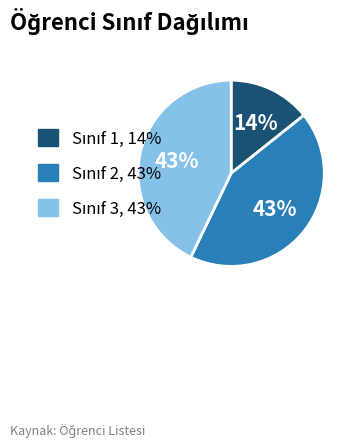

To the nearest percent, what is the difference between the largest and smallest slice percentages?

29%